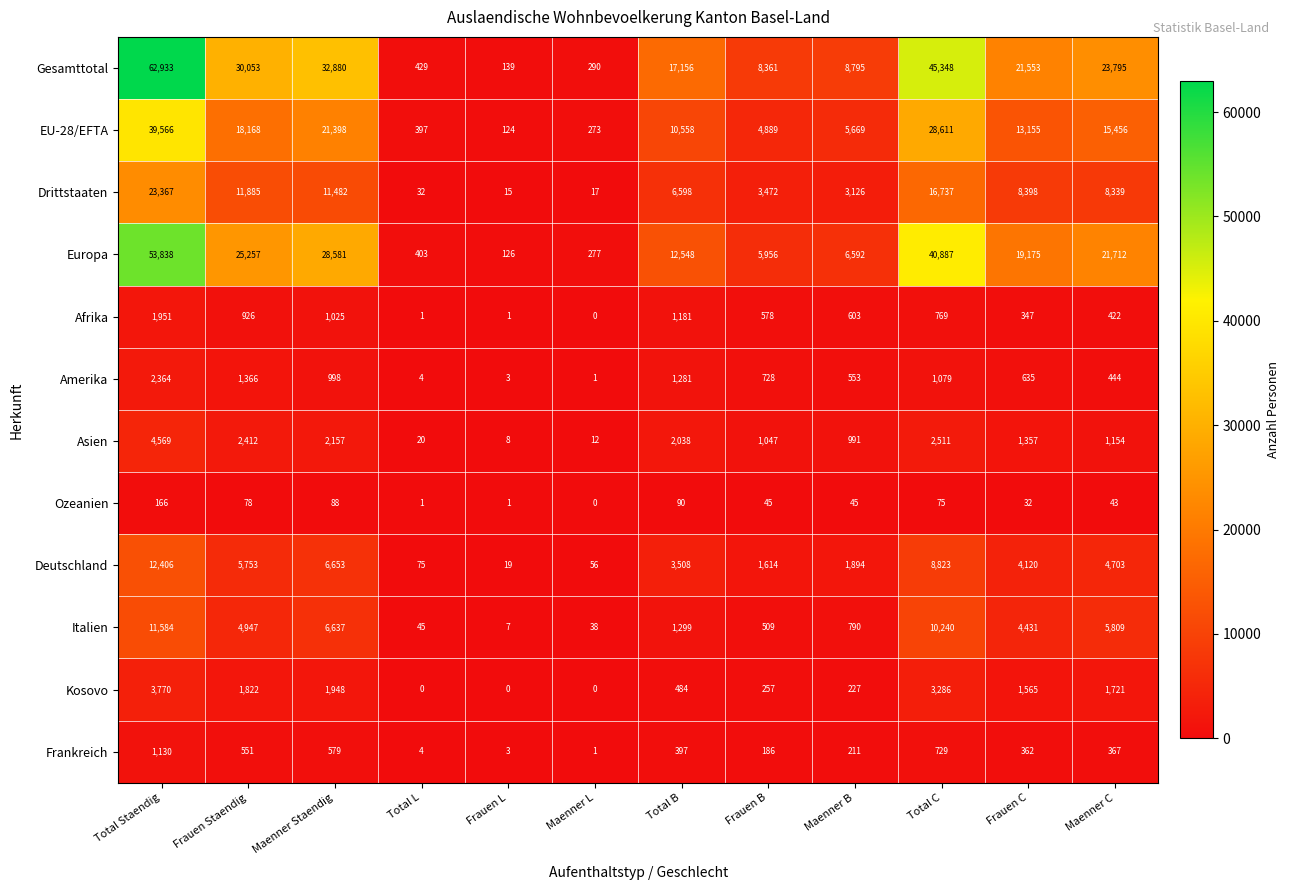

Which series changed the most between Total Staendig and Total C?

Gesamttotal